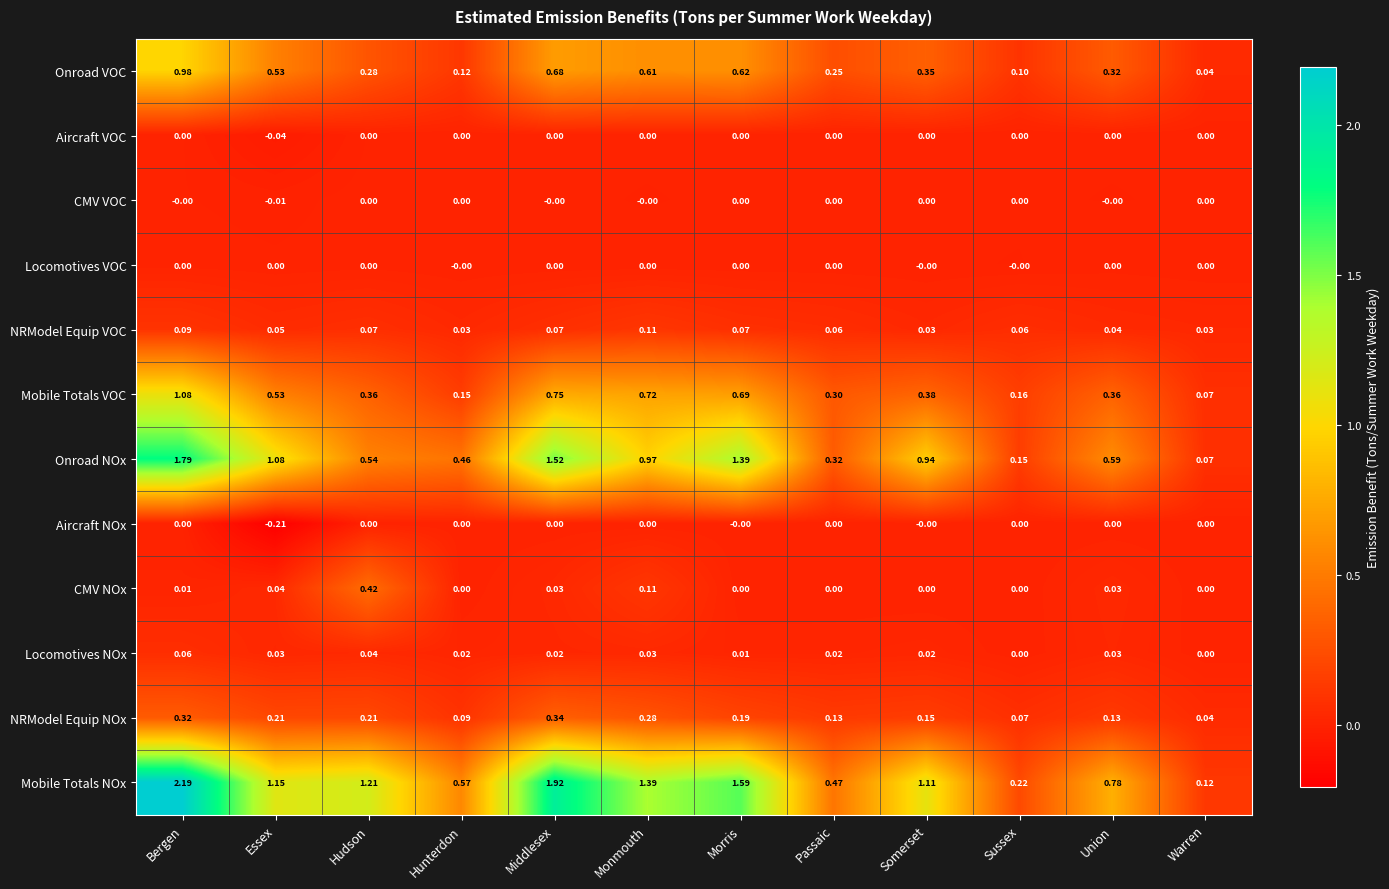

How many data points in Mobile Totals NOx are less than 1?

5